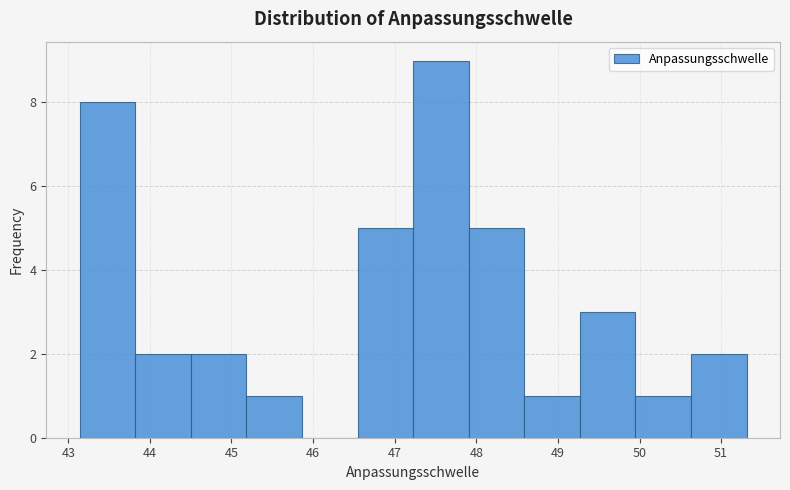

Reading left to right, list every bar in this chart as the range it spans on the x-axis followed by its height. Neither the bar edges nor the heights are printed on the chart, so give them approximately, as read against the axes.

43.1 to 43.8: 8
43.8 to 44.5: 2
44.5 to 45.2: 2
45.2 to 45.9: 1
45.9 to 46.5: 0
46.5 to 47.2: 5
47.2 to 47.9: 9
47.9 to 48.6: 5
48.6 to 49.3: 1
49.3 to 50.0: 3
50.0 to 50.6: 1
50.6 to 51.3: 2